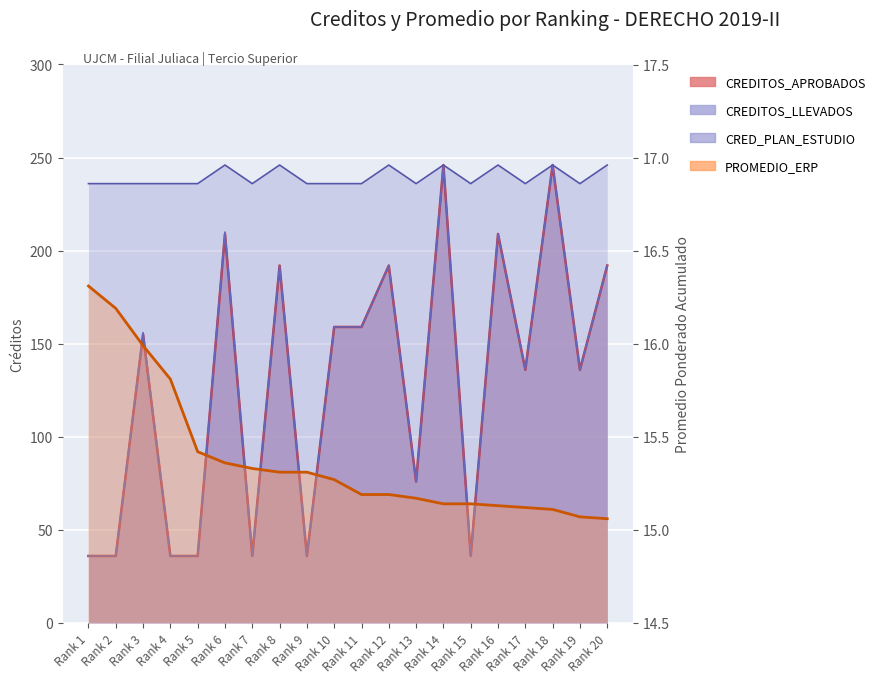

True or false: CRED_PLAN_ESTUDIO and PROMEDIO_ERP intersect in this chart.

False